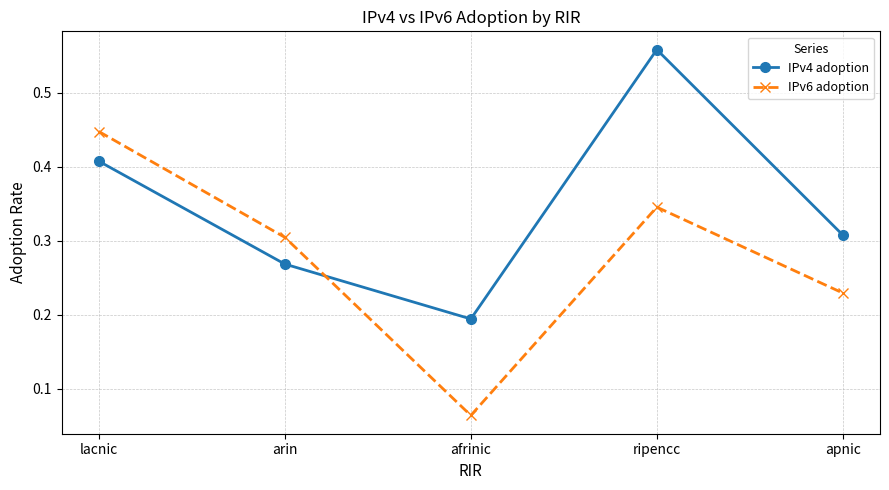

List the series in order of their peak value, lowest first.

IPv6 adoption, IPv4 adoption